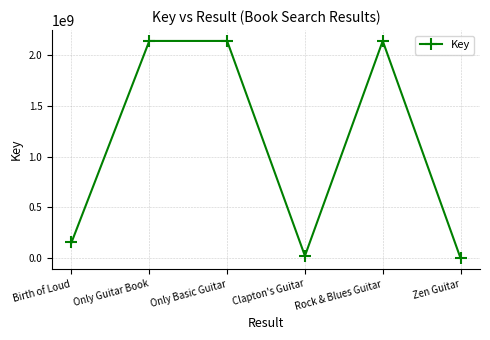

How many series are shown in this chart?

1